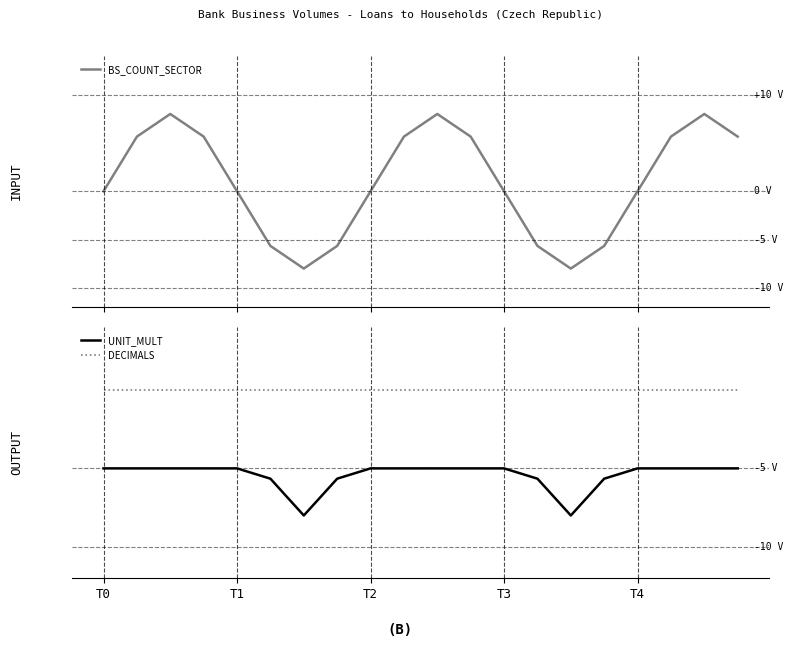

What is the total value across all series at T1?

-5.0